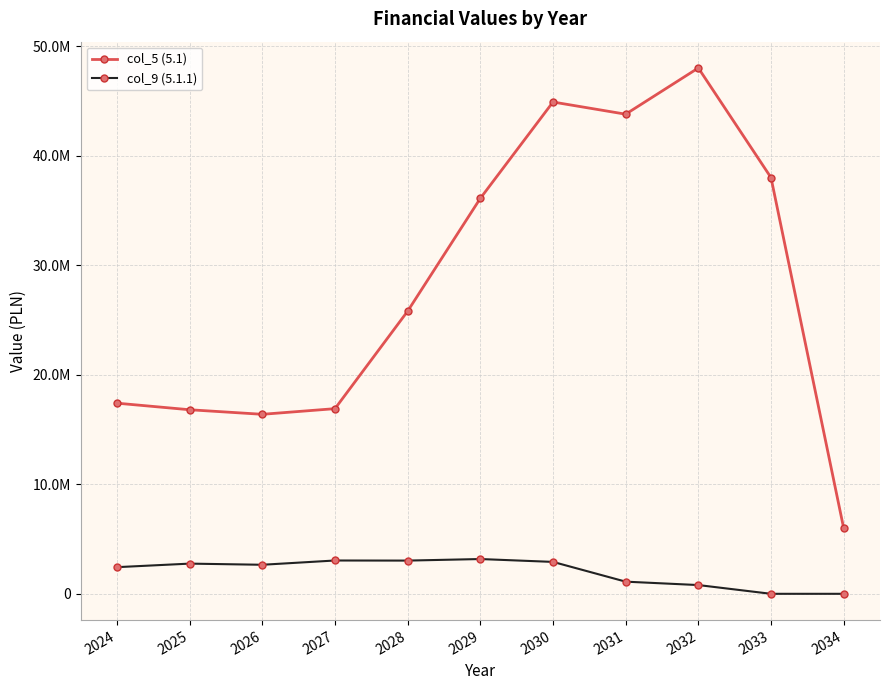

True or false: col_9 (5.1.1) has more than 1 points higher than both neighbors.

True